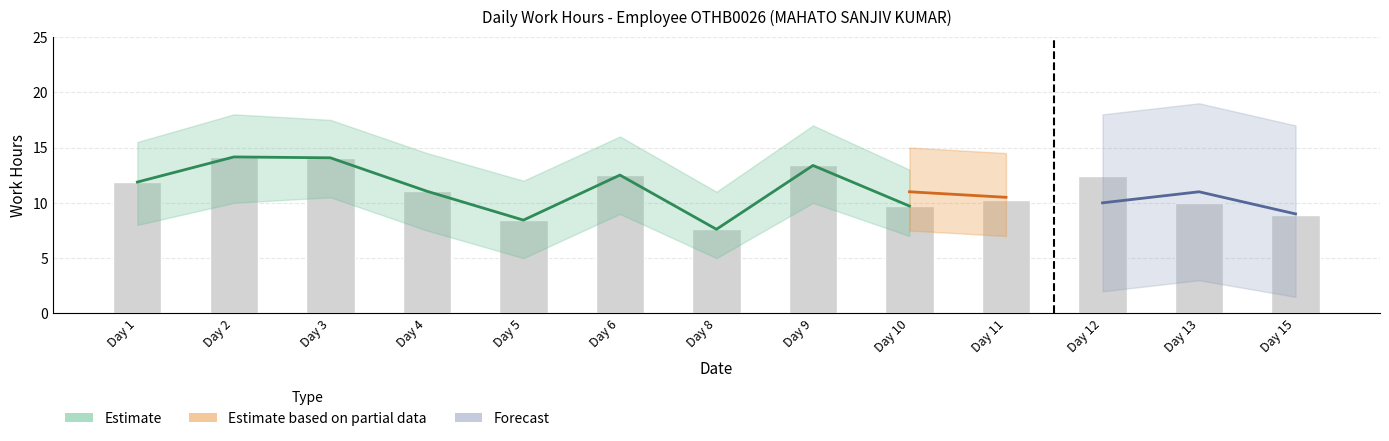

At which category does the chart reach its minimum across all series?

Day 8